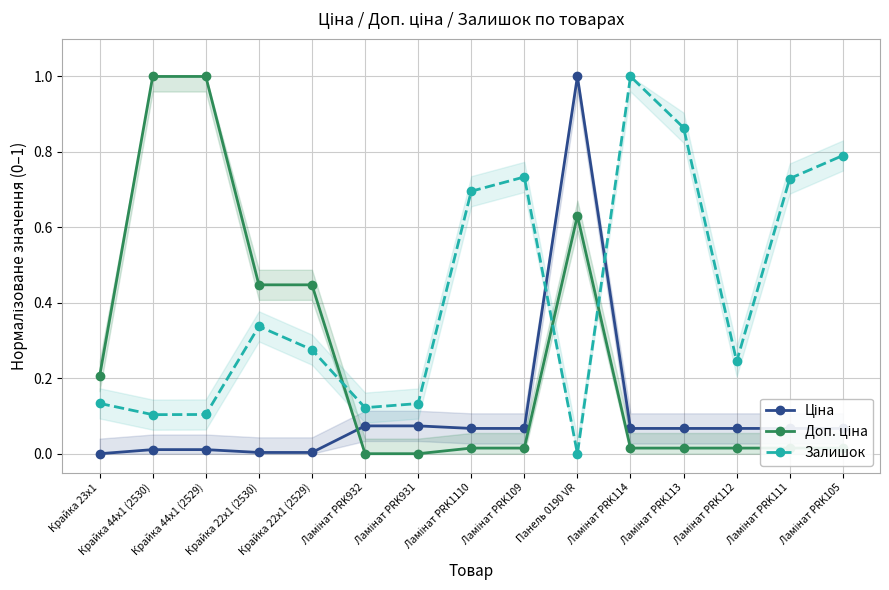

How many interior local peaks does the Ціна series have?

1